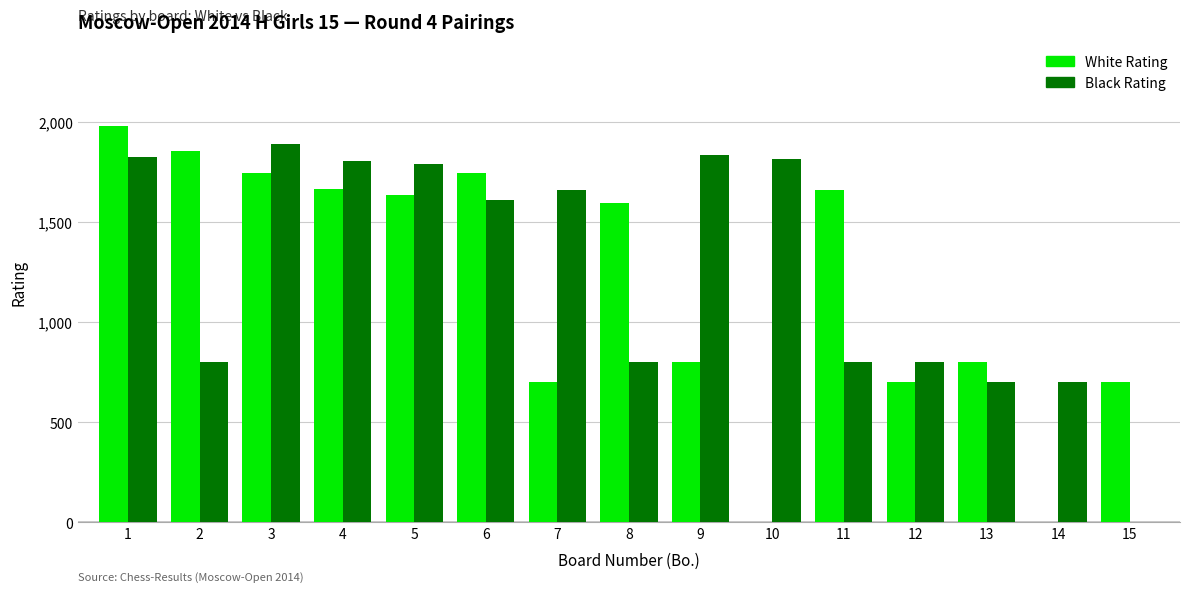

At which category is the sum across all series the highest?

1